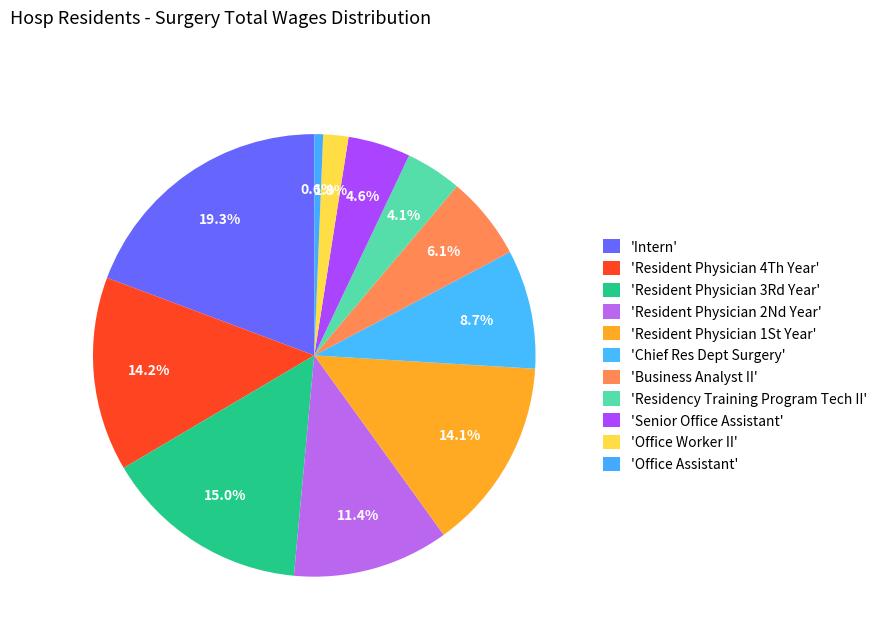

How many segments does this pie chart have?

11